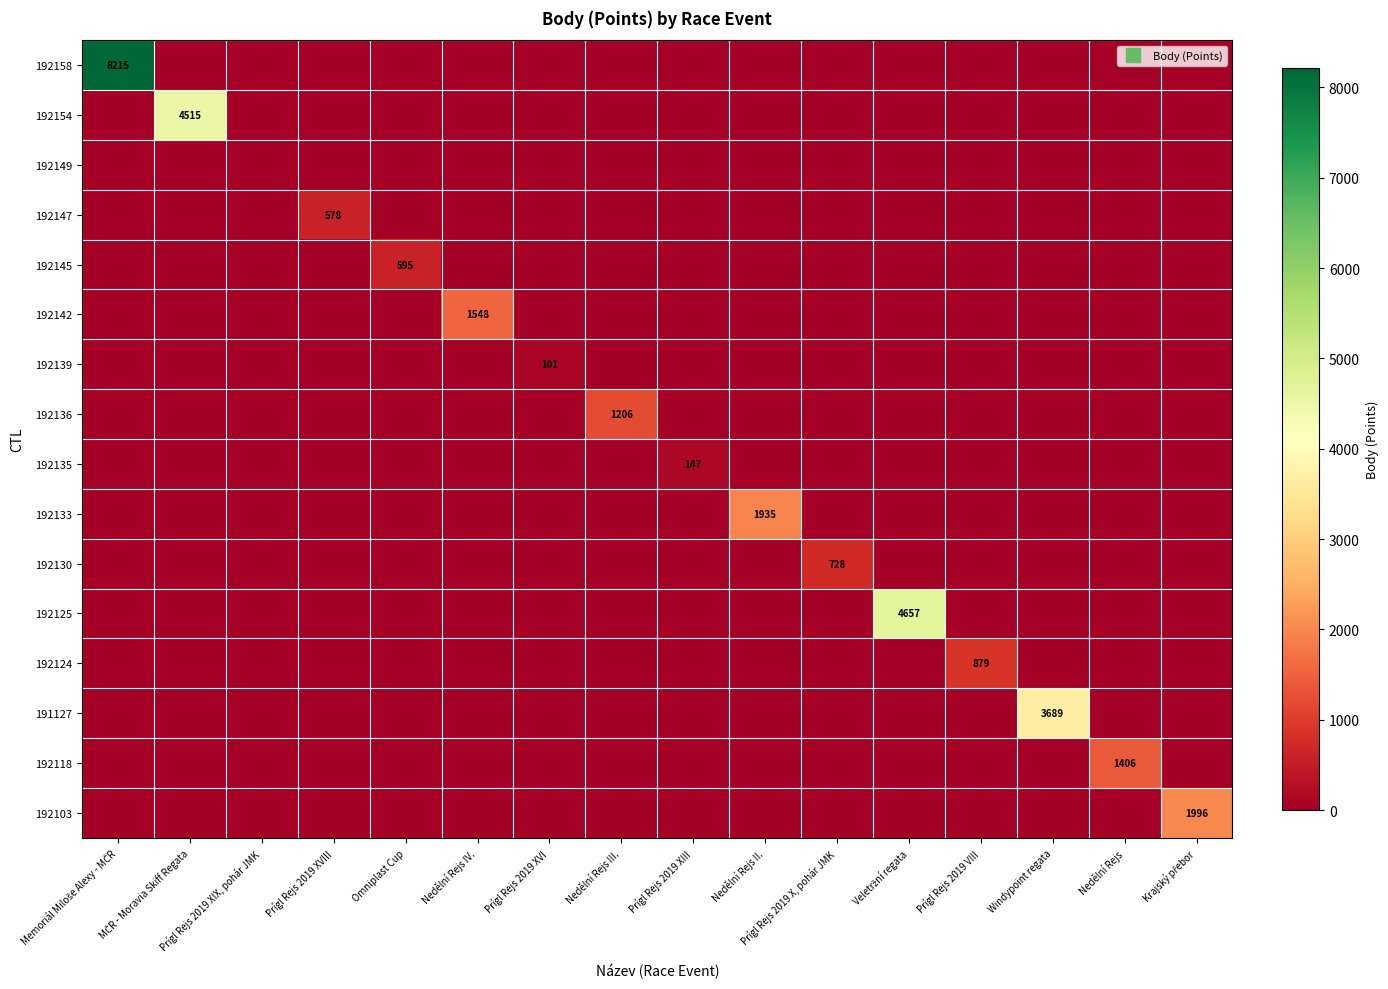

Is it true that 192136 equals 0 at Prígl Rejs 2019 VIII?

True